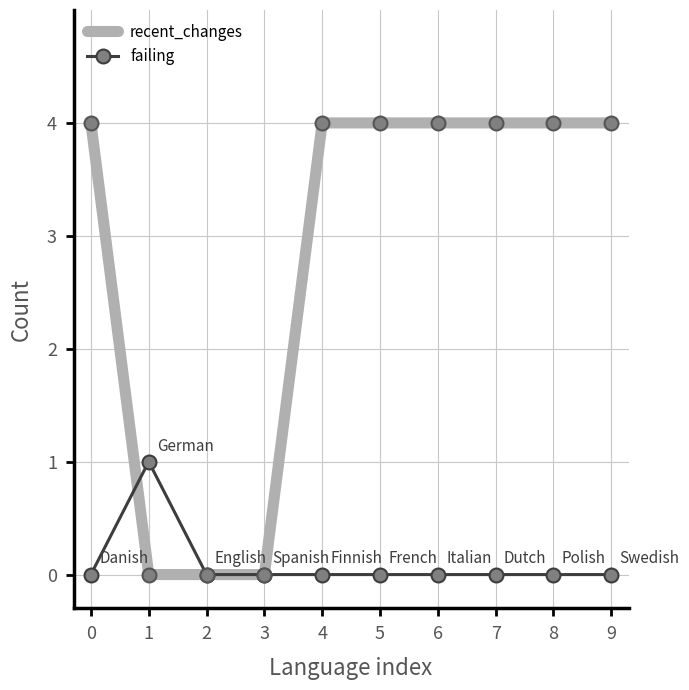

What is the total value across all series at 8?

4